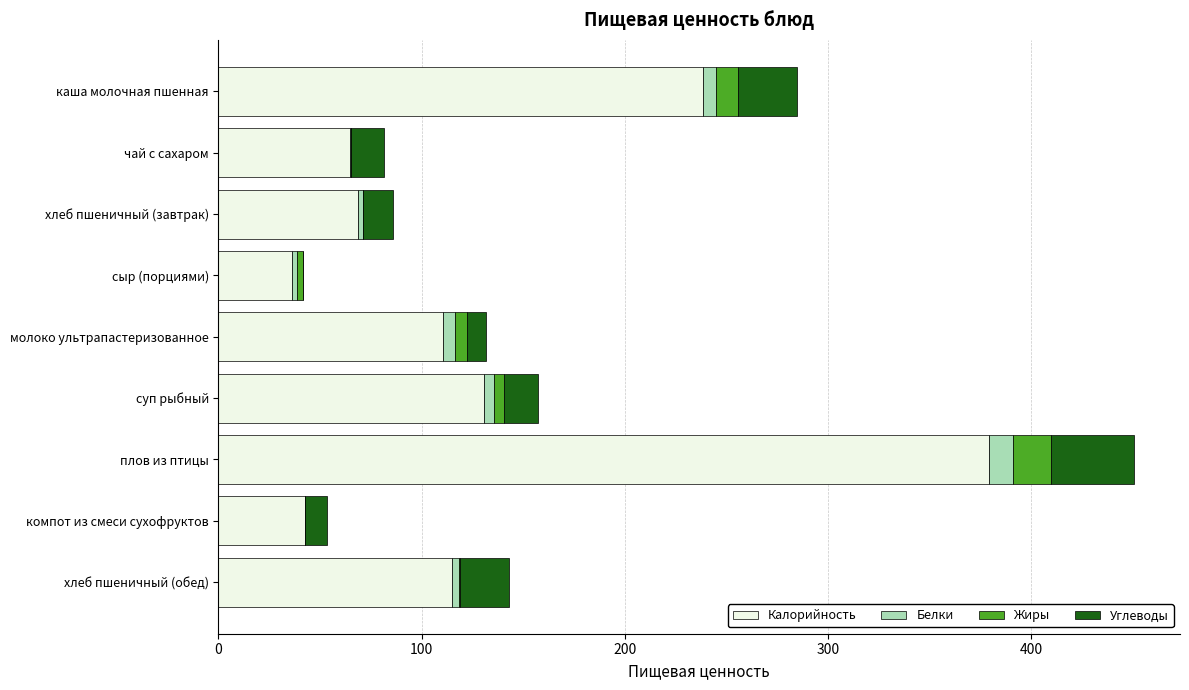

What is the average value of the Калорийность series?

131.9